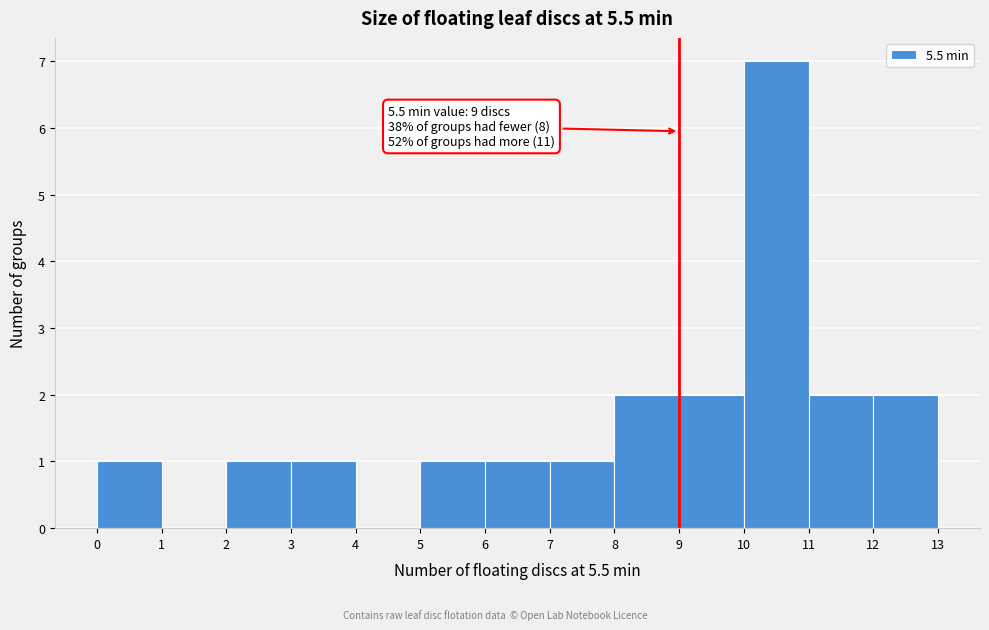

Which range on the x-axis has the tallest bar?

10 to 11